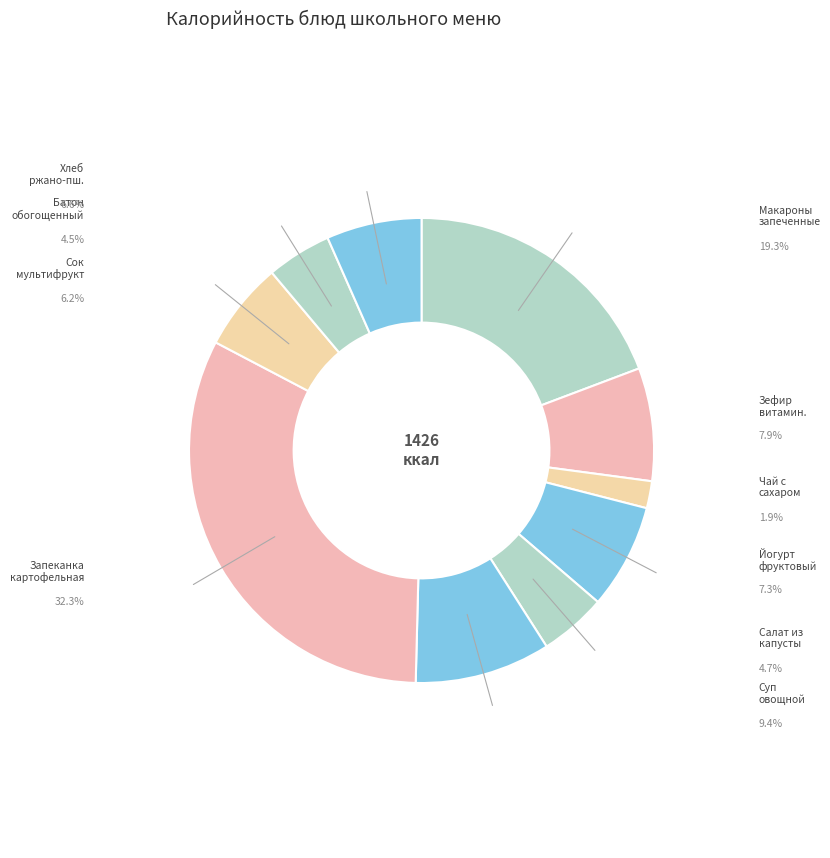

Is there a majority slice in this chart?

No